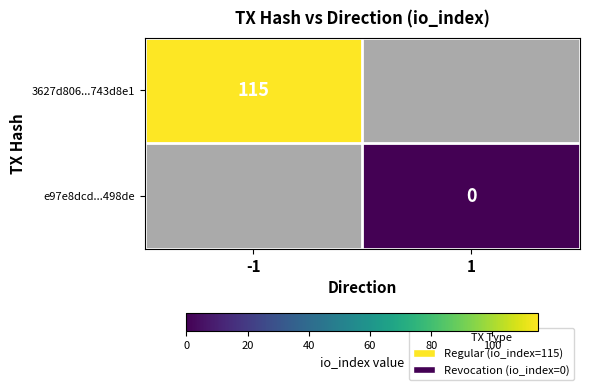

Rank the categories by 3627d806...743d8e1 value from highest to lowest.

-1, 1